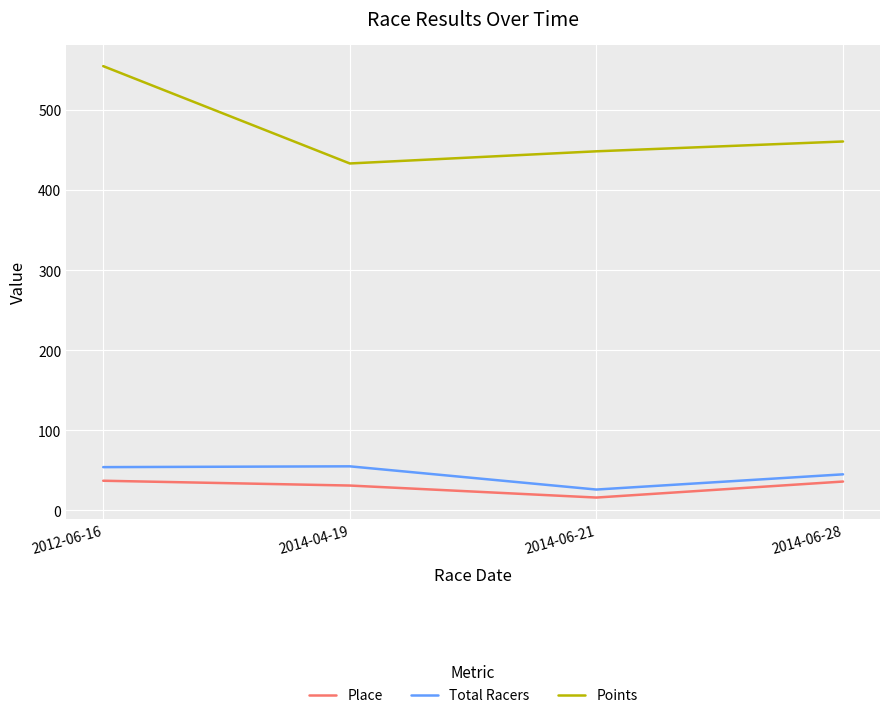

What value does the Place series have at 2012-06-16?

37.0